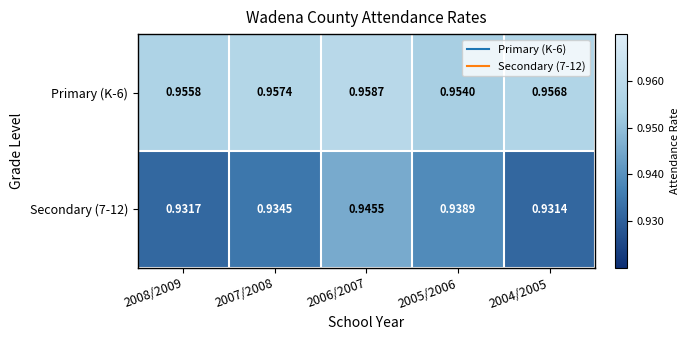

Is the value of Primary (K-6) at 2004/2005 greater than the value of Secondary (7-12) at 2008/2009?

Yes